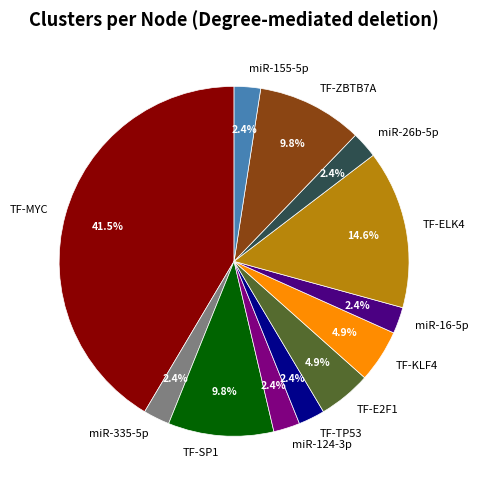

Which has a higher value, miR-335-5p or TF-ELK4?

TF-ELK4